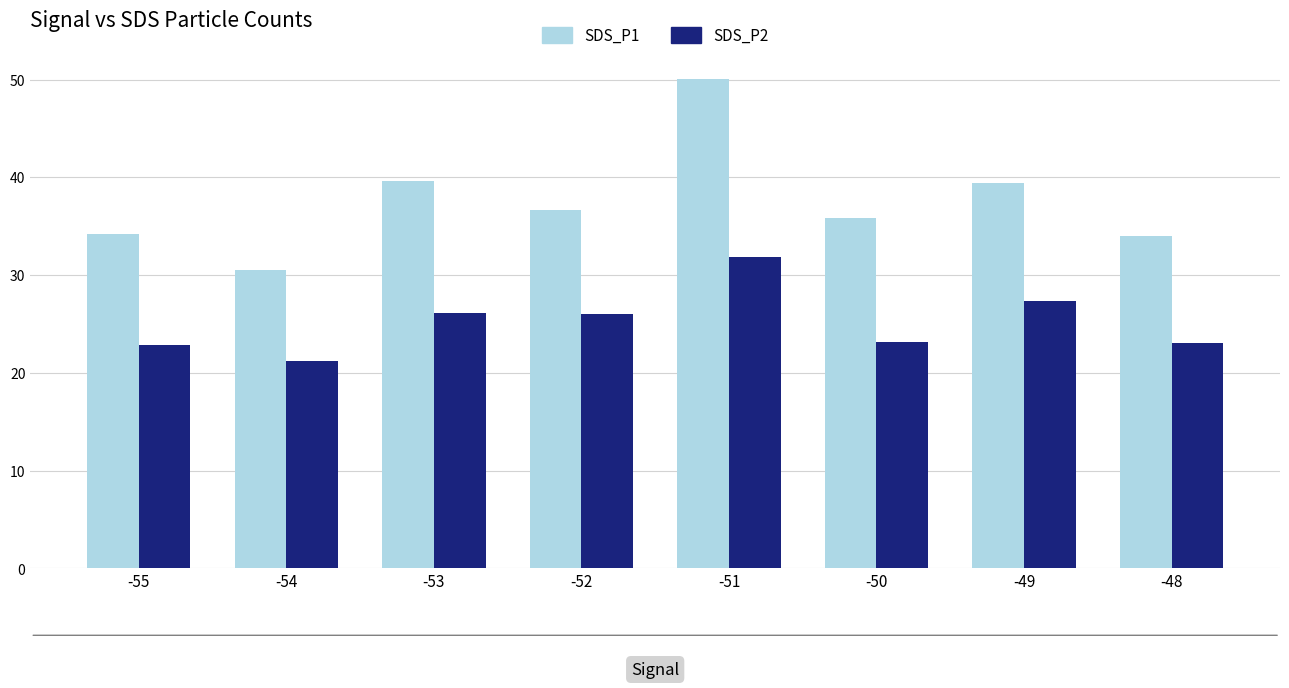

How many series are shown in this chart?

2